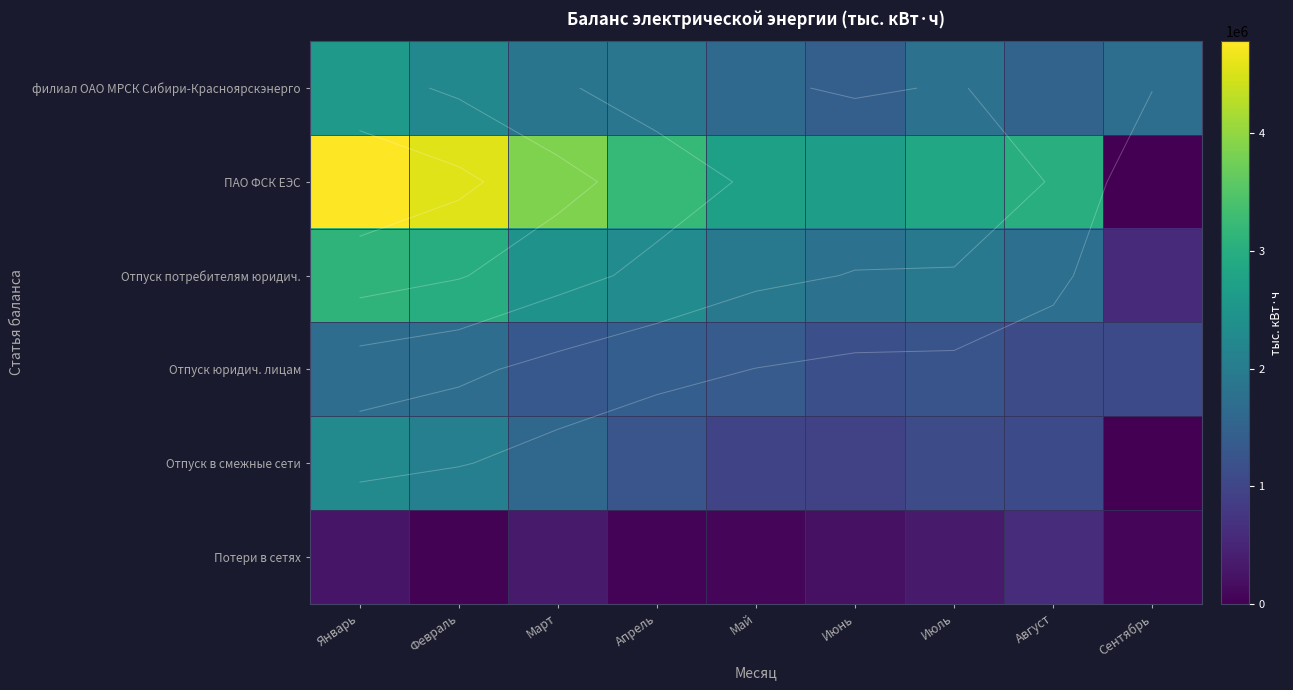

Between Февраль and Сентябрь, which series saw the biggest shift?

ПАО ФСК ЕЭС